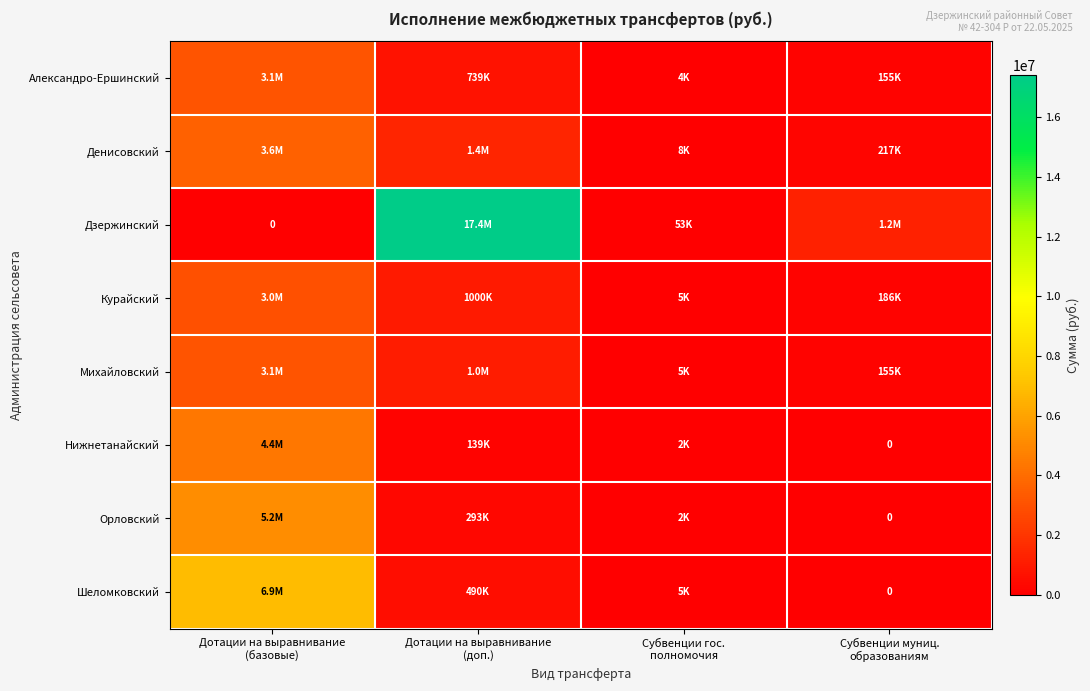

How many data points in Дзержинский are less than 1242836?

2